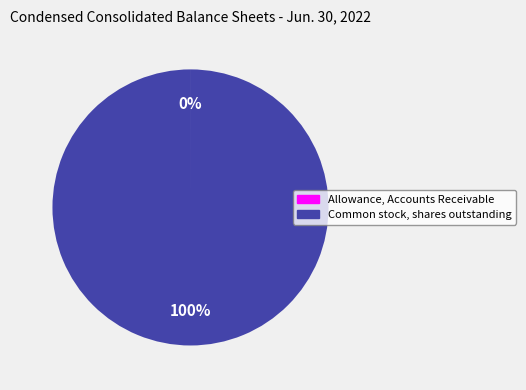

To the nearest percent, what is the difference between the largest and smallest slice percentages?

100%